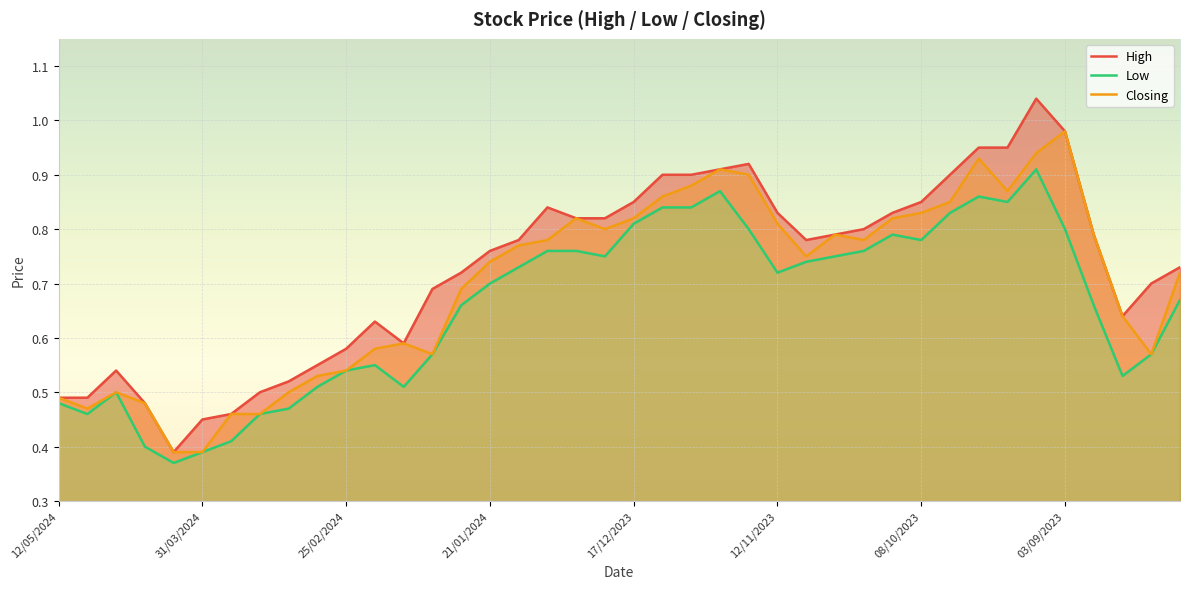

At which category is the sum across all series the highest?

10/09/2023